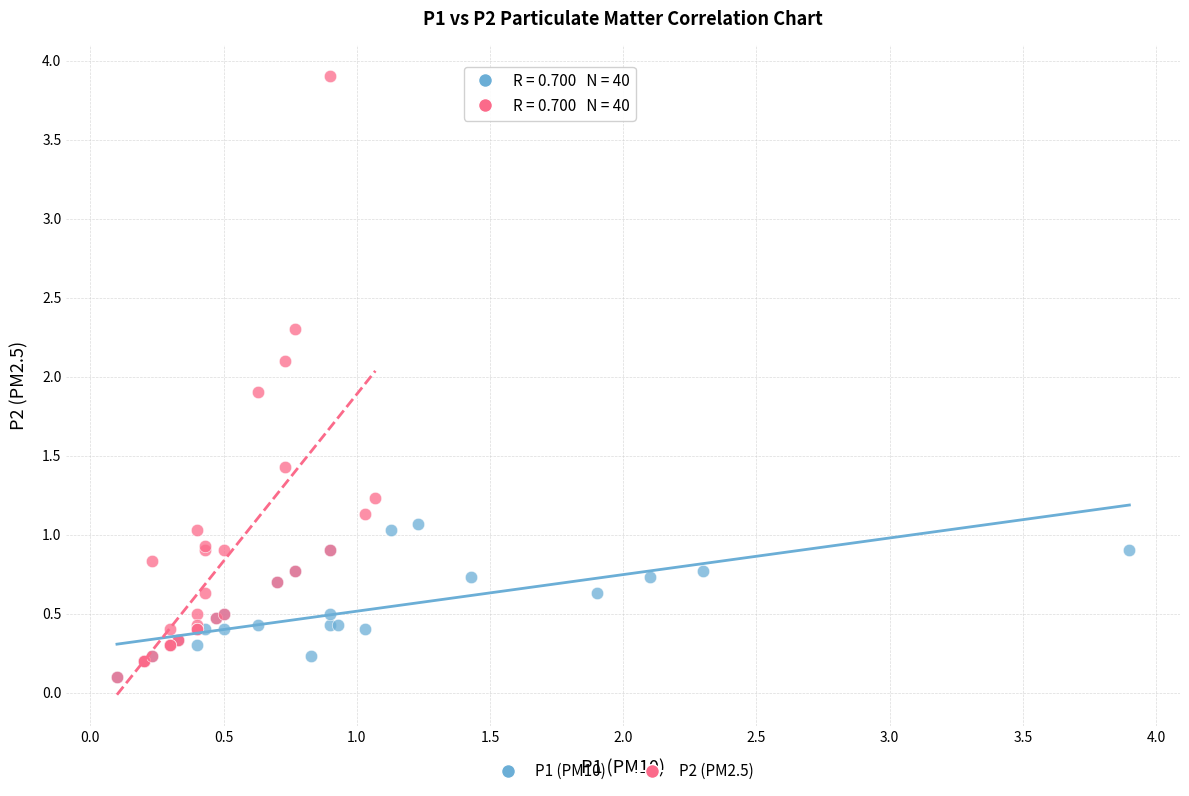

What are all the series names shown in the legend?

P1 (PM10), P2 (PM2.5)